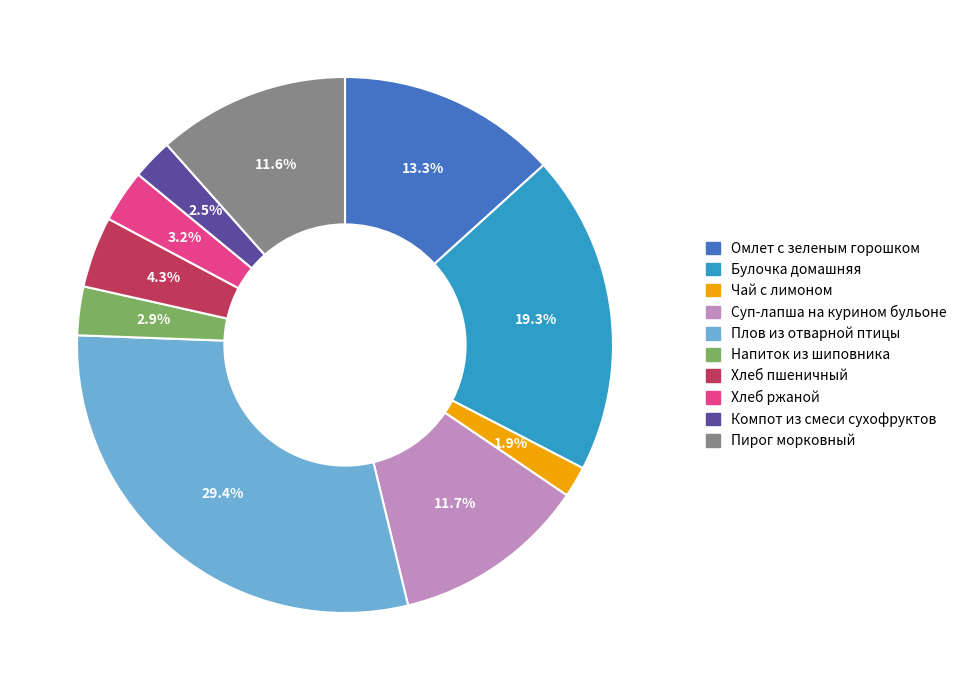

To the nearest percent, what is the difference between the largest and smallest slice percentages?

27%